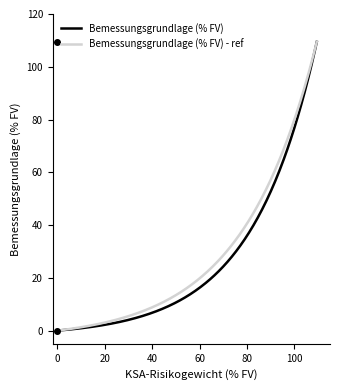

What are all the series names shown in the legend?

Bemessungsgrundlage (% FV), Bemessungsgrundlage (% FV) - ref